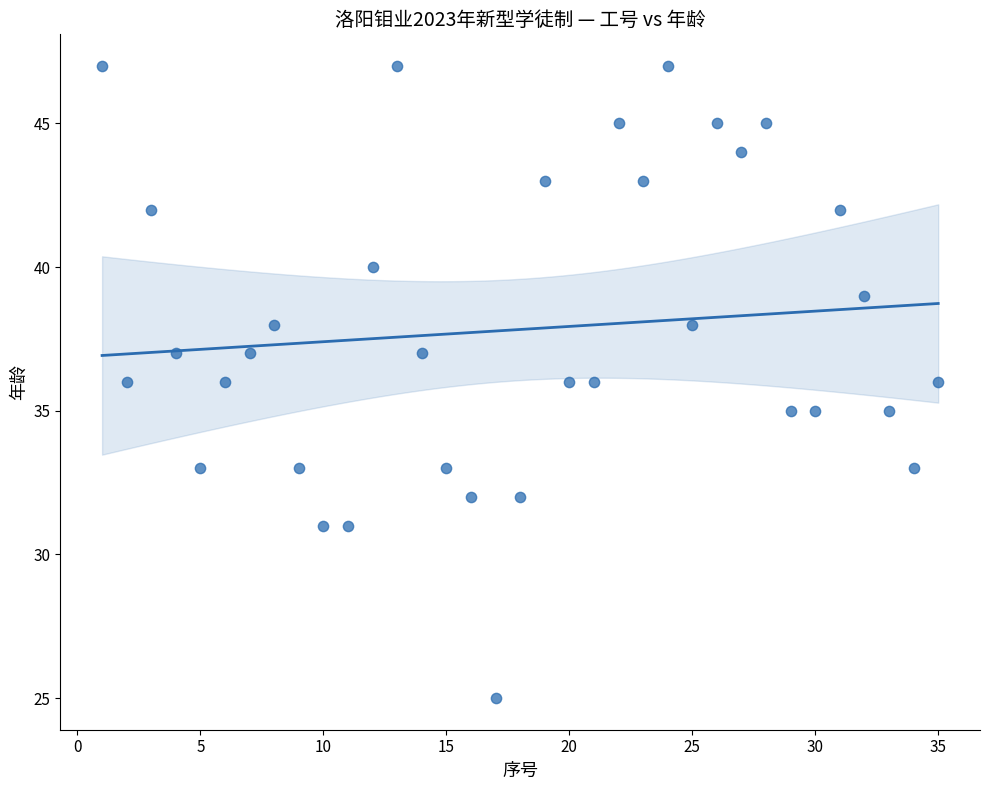

What is the range of X values (max minus min)?

34